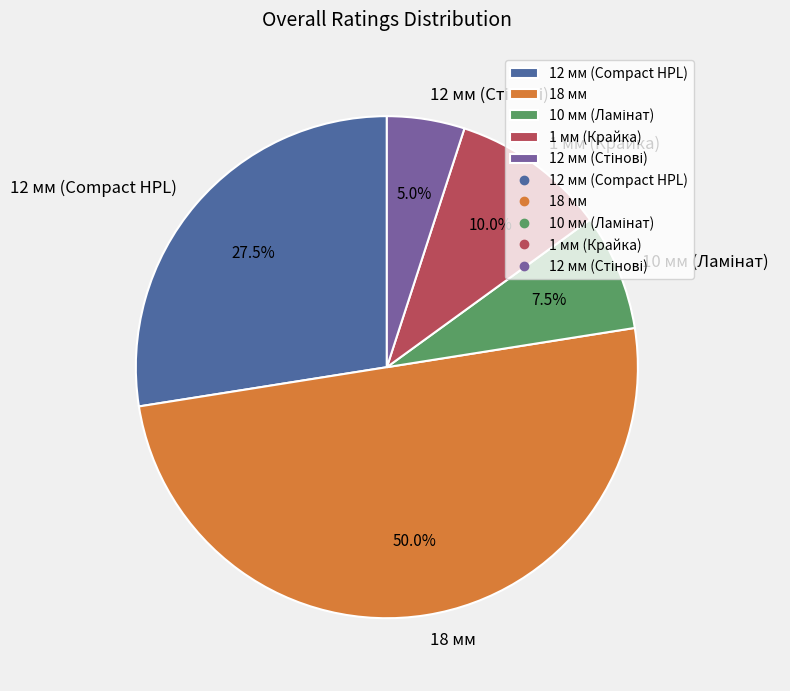

Which category accounts for the majority?

18 мм